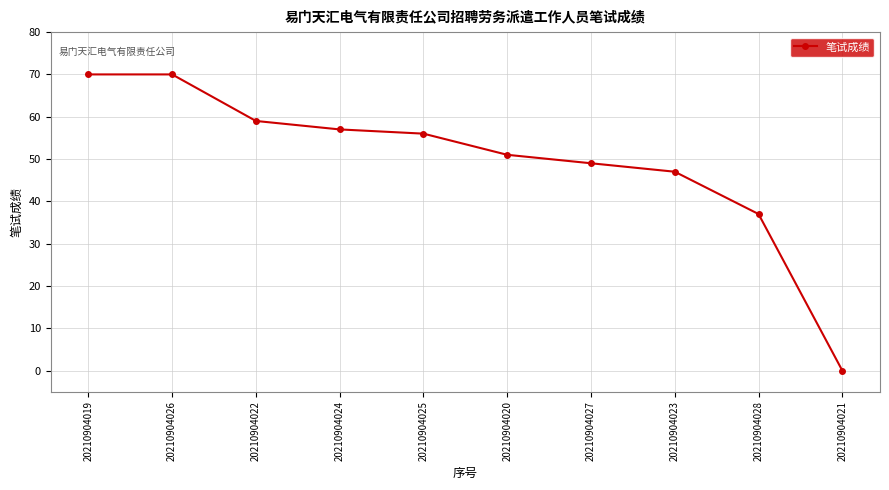

Which has a higher value, 20210904025 or 20210904028?

20210904025